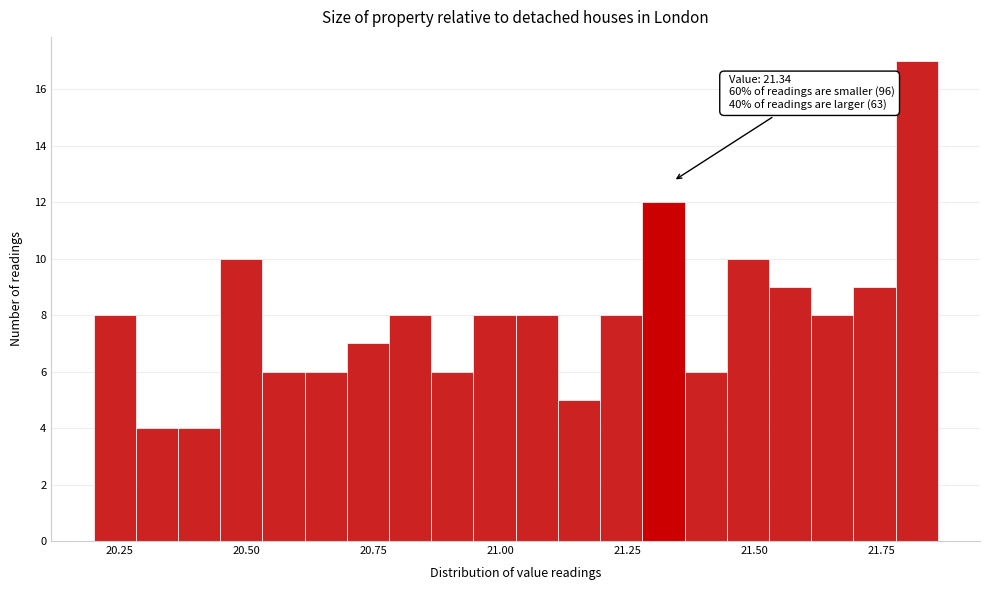

Around what value on the x-axis is the tallest bar? Give the approximate position of its centre, as read against the axis.

21.80